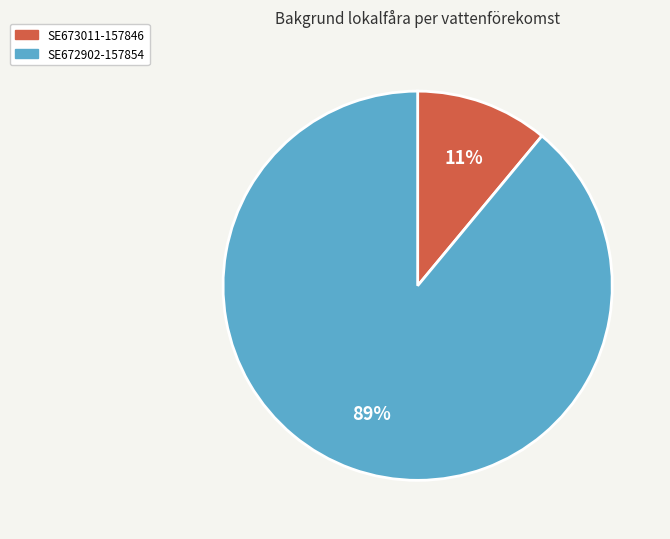

What percentage is the SE673011-157846 slice, to the nearest percent?

11%